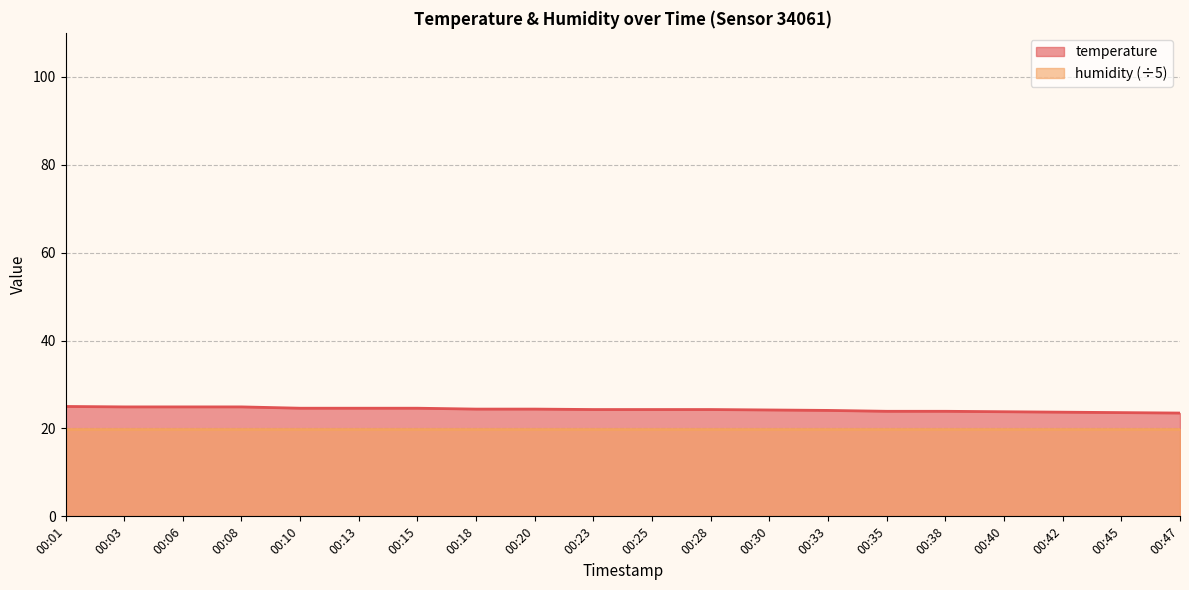

What is the value of the 15th point from the left?

23.9